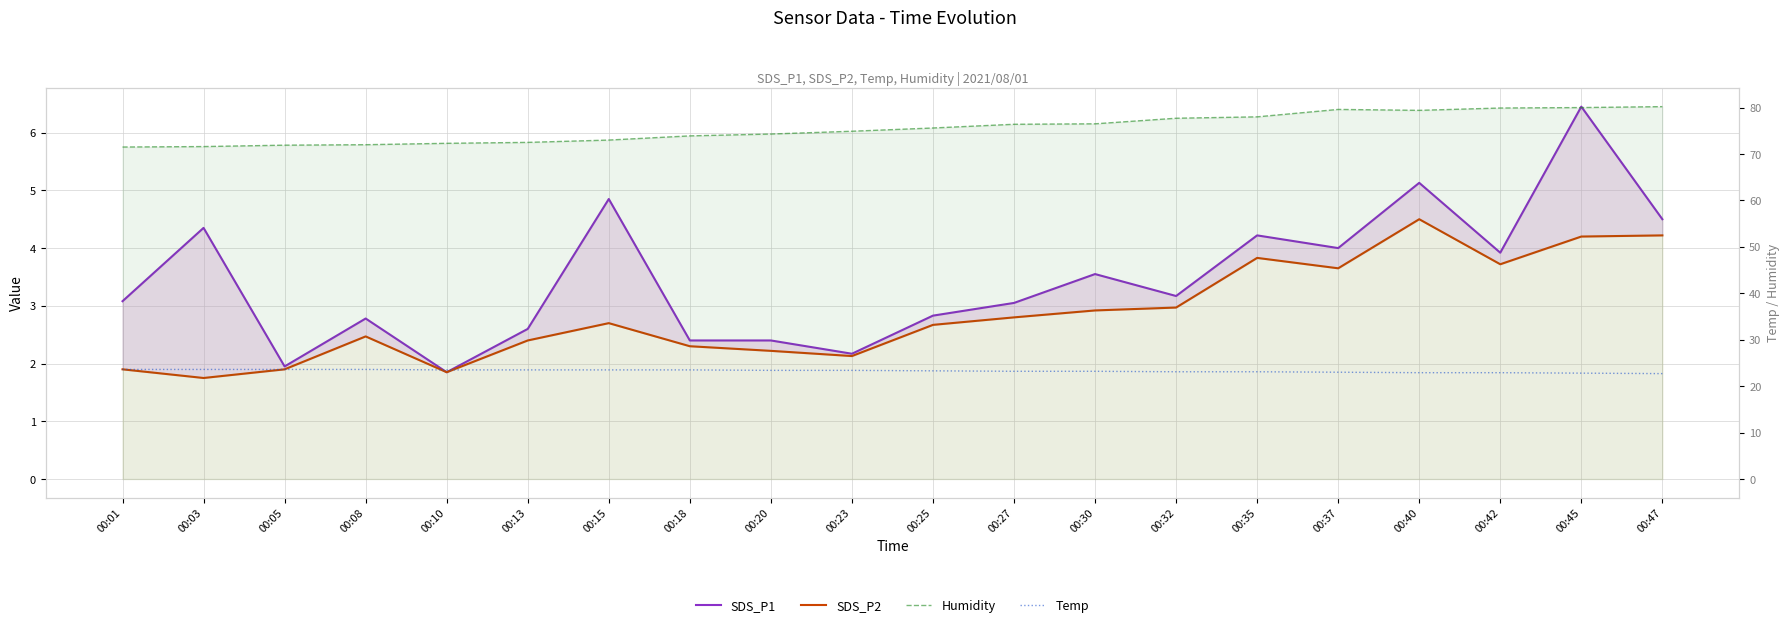

What is the difference between the Humidity values at 00:03 and 00:25?

4.0